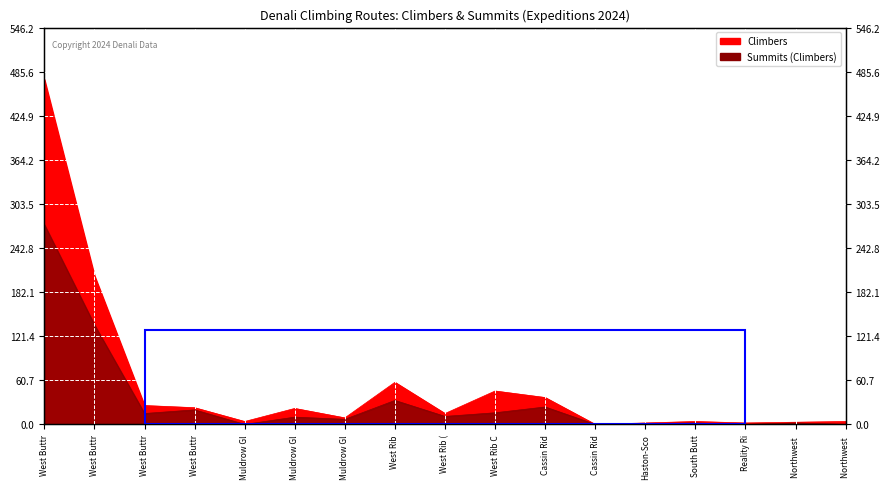

Count the number of data series in this chart.

2